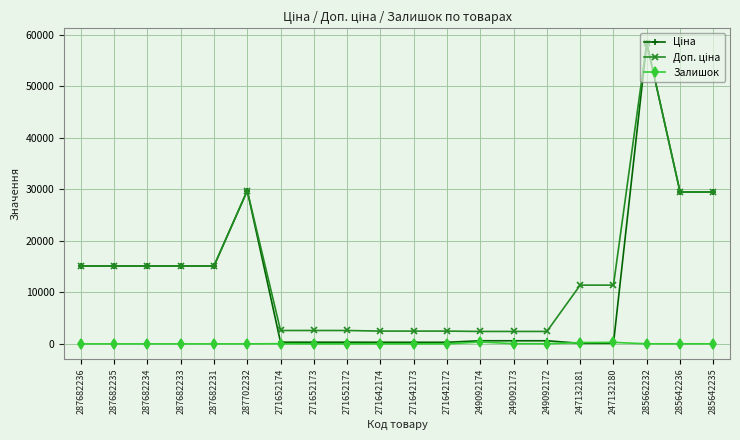

What is the label of the 11th point from the left?

271642173